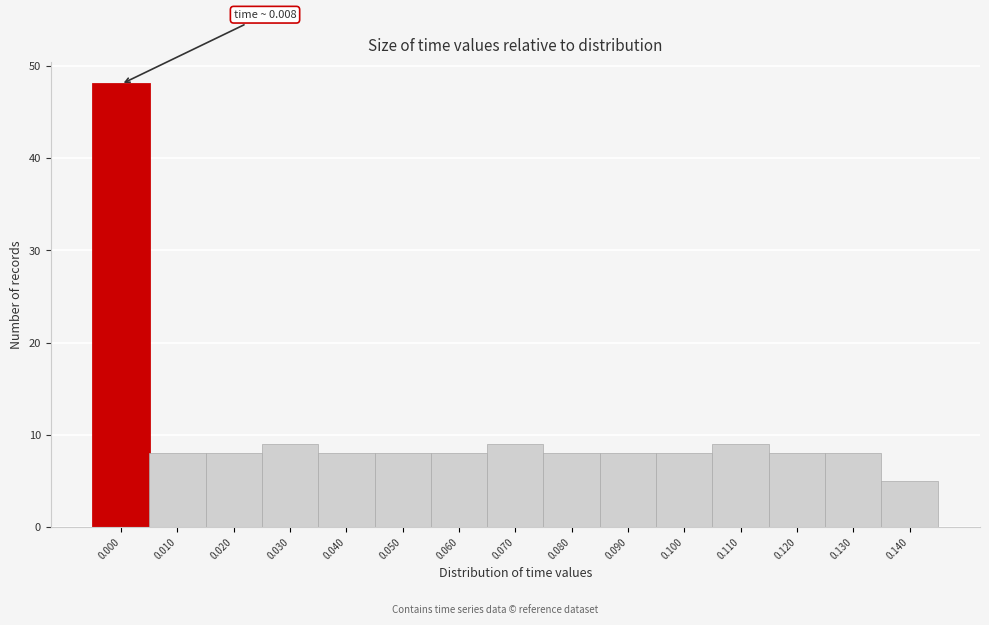

Reading left to right, extract all data points from this chart.

48	8	8	9	8	8	8	9	8	8	8	9	8	8	5